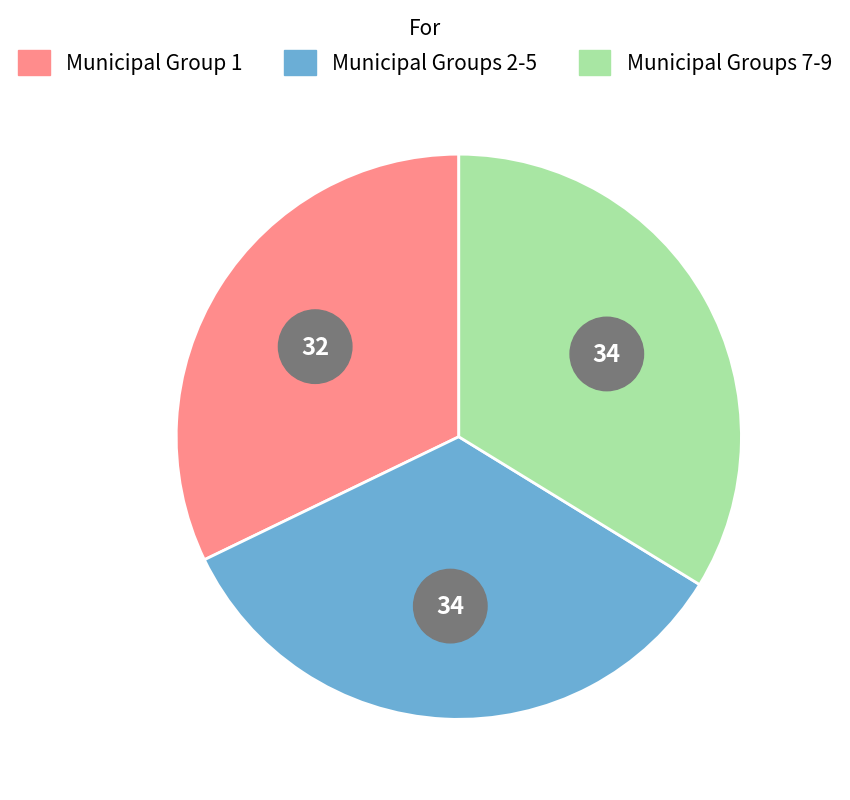

Does Group 2 (Municipal Group 2) represent more than half of the total?

No